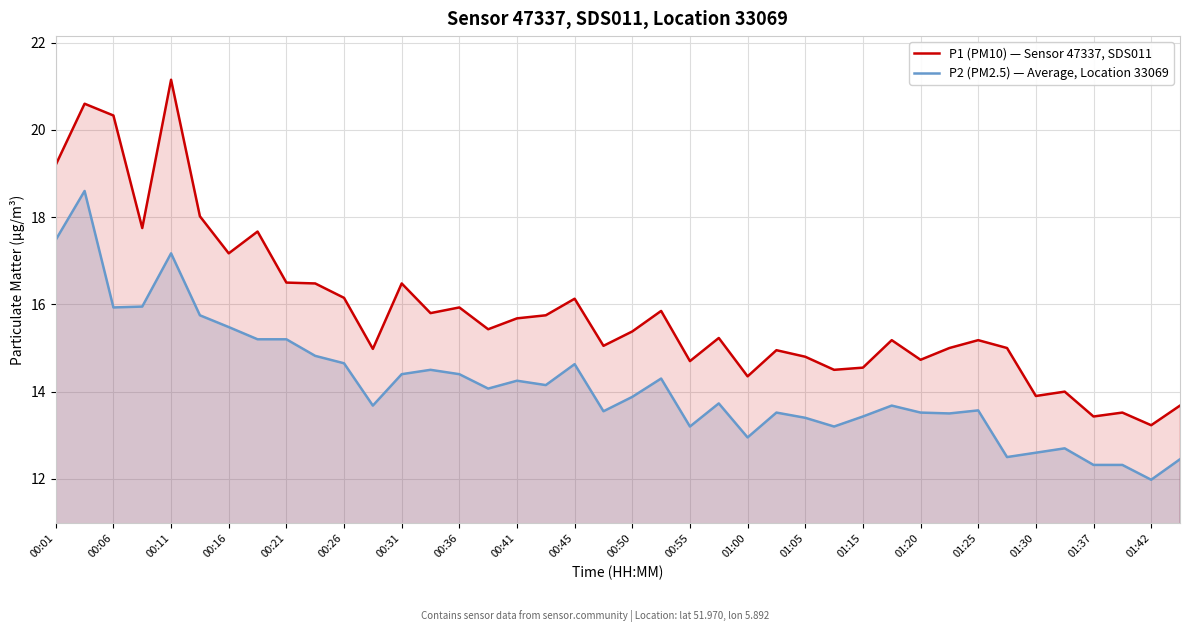

Which series has the largest range (max minus min)?

P1 (PM10) — Sensor 47337, SDS011